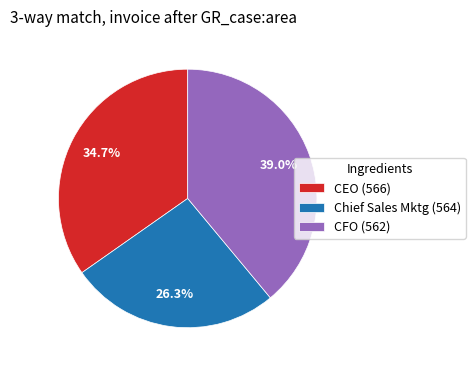

Is the sum of Chief Sales Mktg (564) and CFO (562) greater than half?

Yes